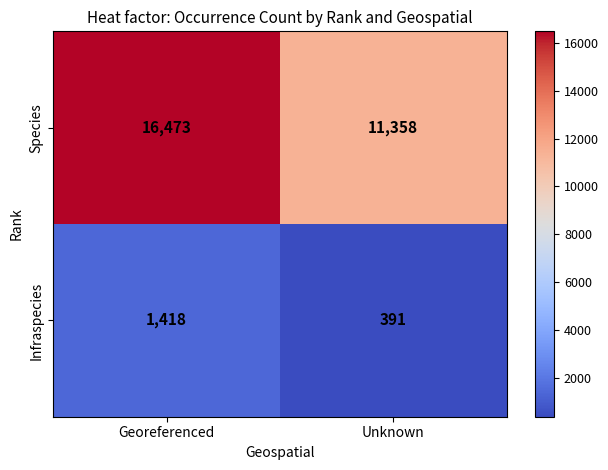

Rank the categories by Species value from lowest to highest.

Unknown, Georeferenced